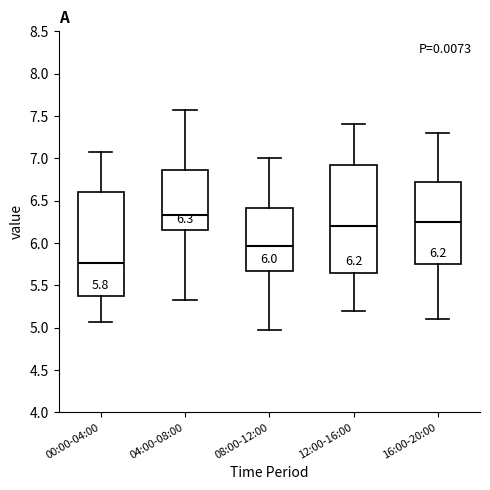

Which box has the highest median line?

04:00-08:00